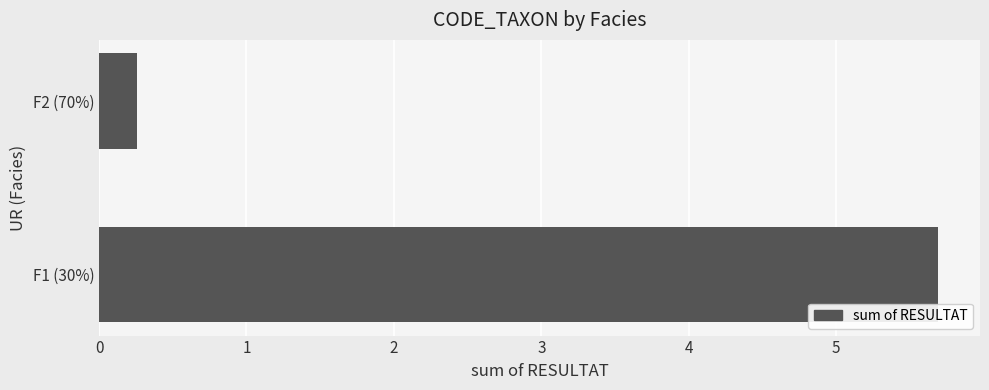

Reading bottom to top, transcribe all the data shown in this chart.

F1 (30%)=5.7	F2 (70%)=0.3